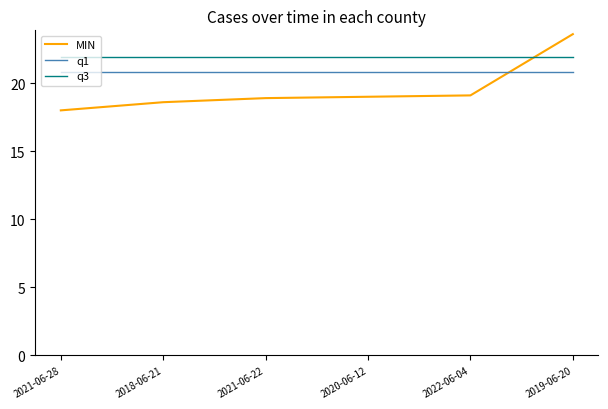

Which series has the widest spread of values?

MIN